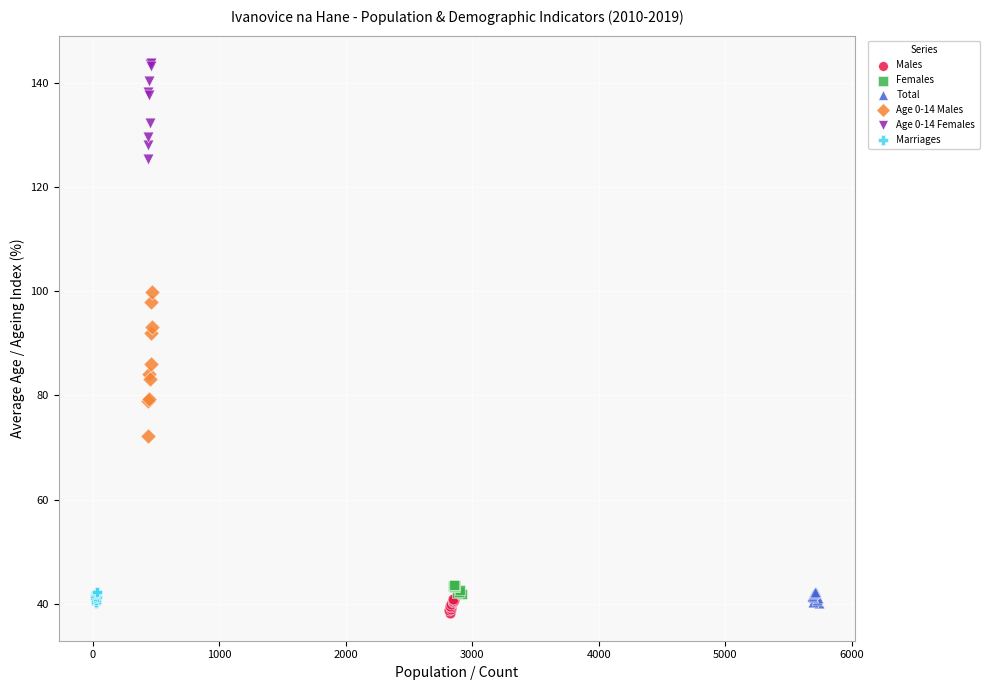

Which series has the largest Y range (max minus min)?

Age 0-14 Males